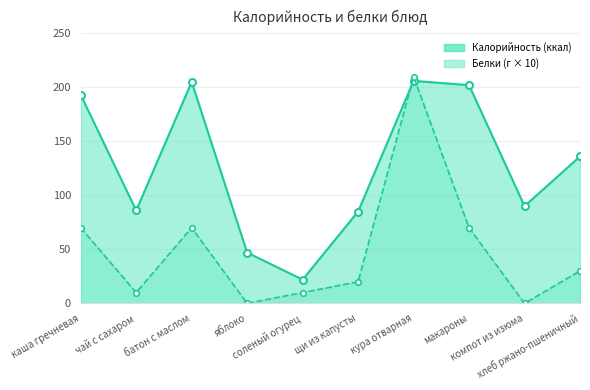

The value of Калорийность at кура отварная is 81. True or false?

False